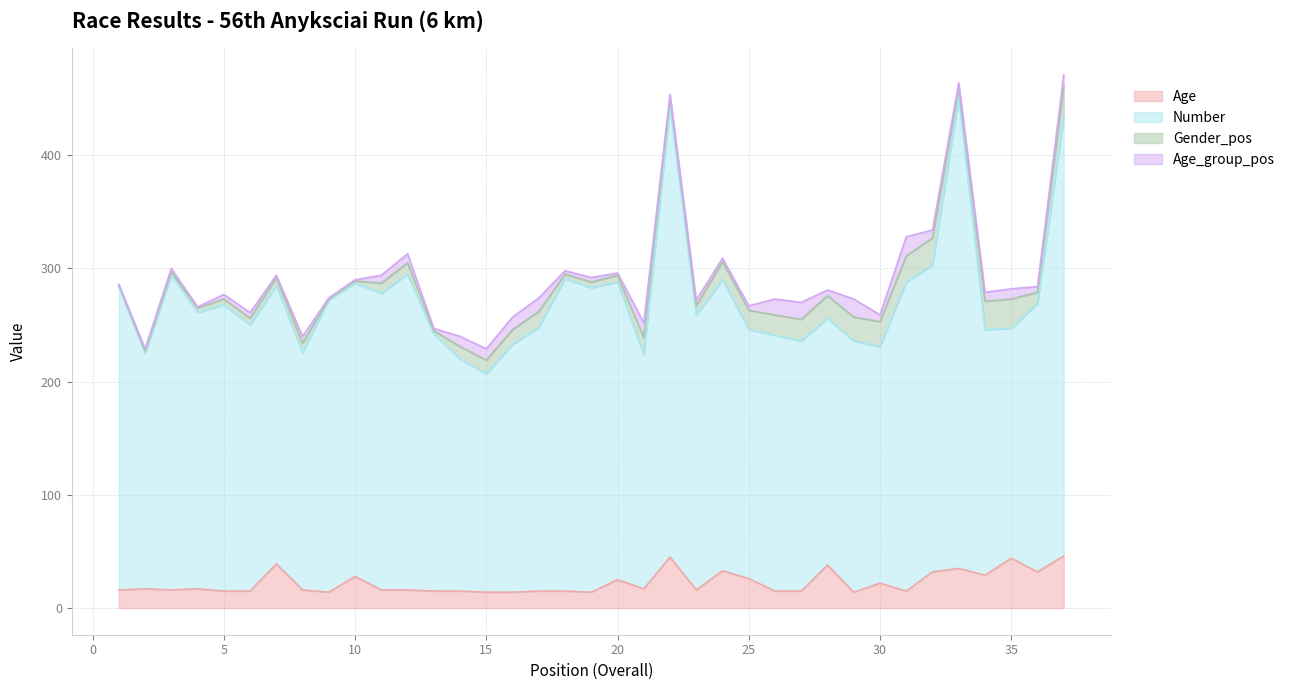

What is the sum of all Age values?

826